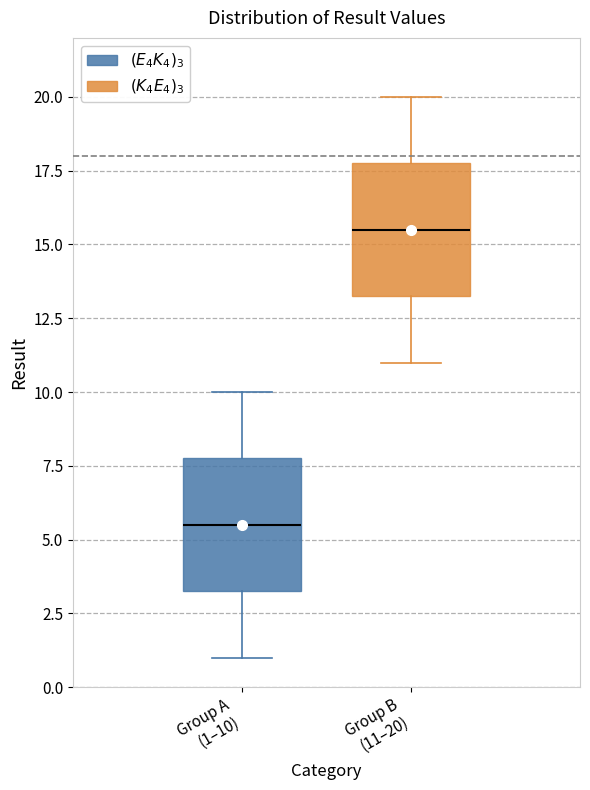

Which box has the highest median line?

Group B (11–20)